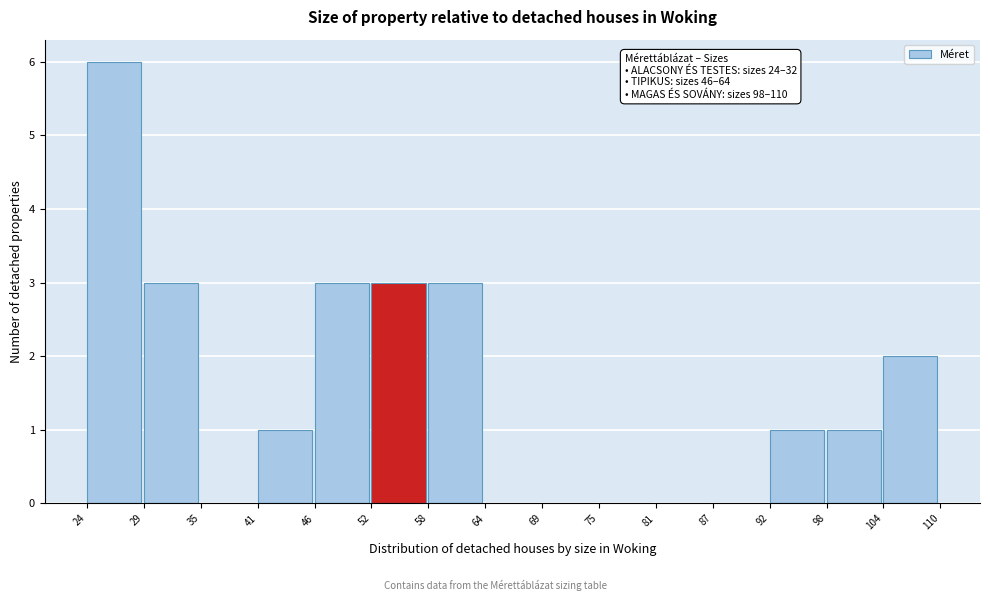

Over which range of the x-axis is the bar tallest?

24 to 29